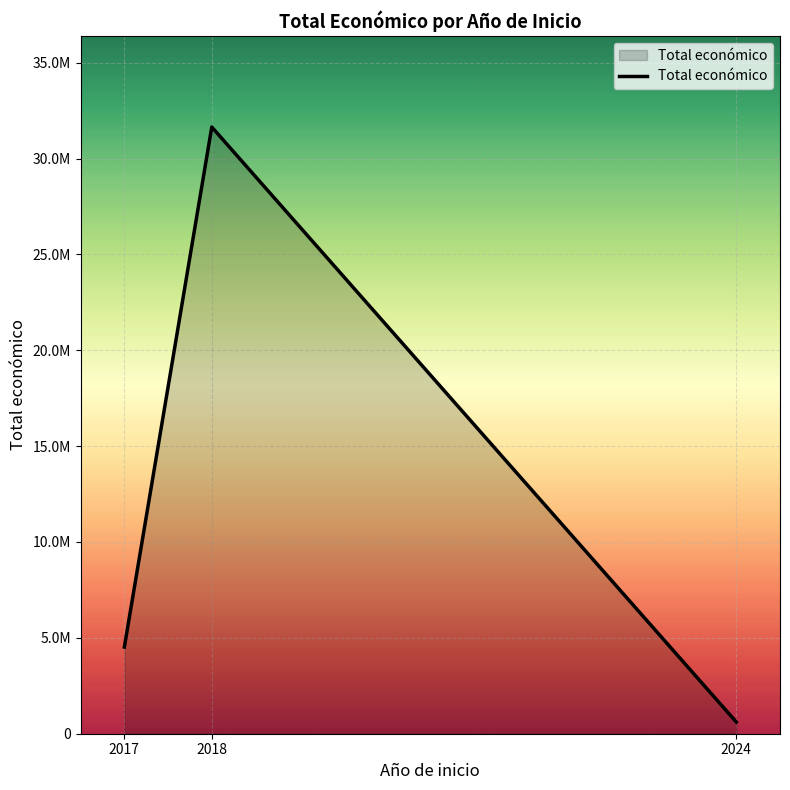

How many values are between 610889 and 31641606?

3